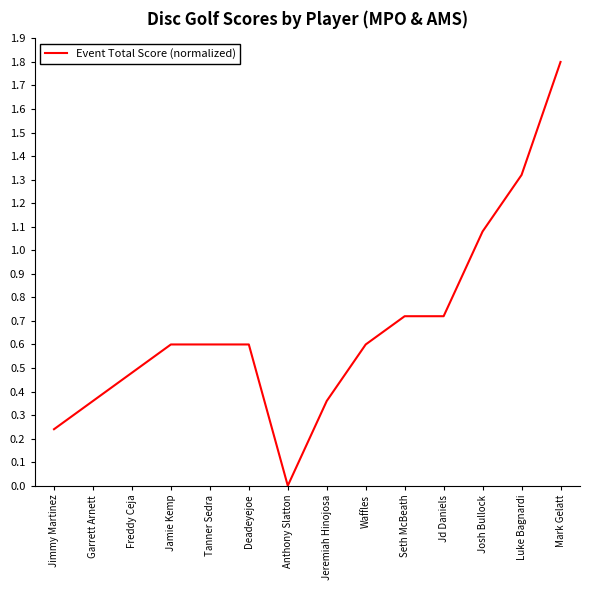

Read the value at Jamie Kemp.

0.6